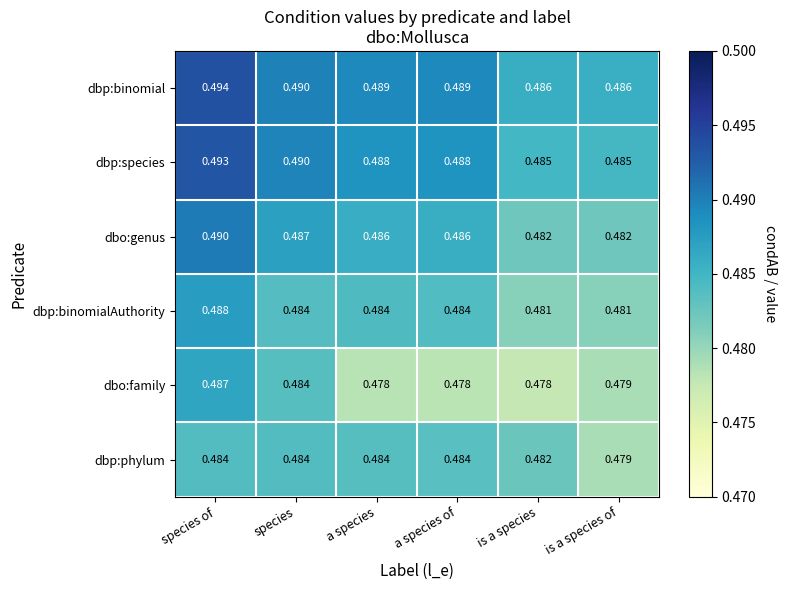

Which category has the highest value across all series?

species of